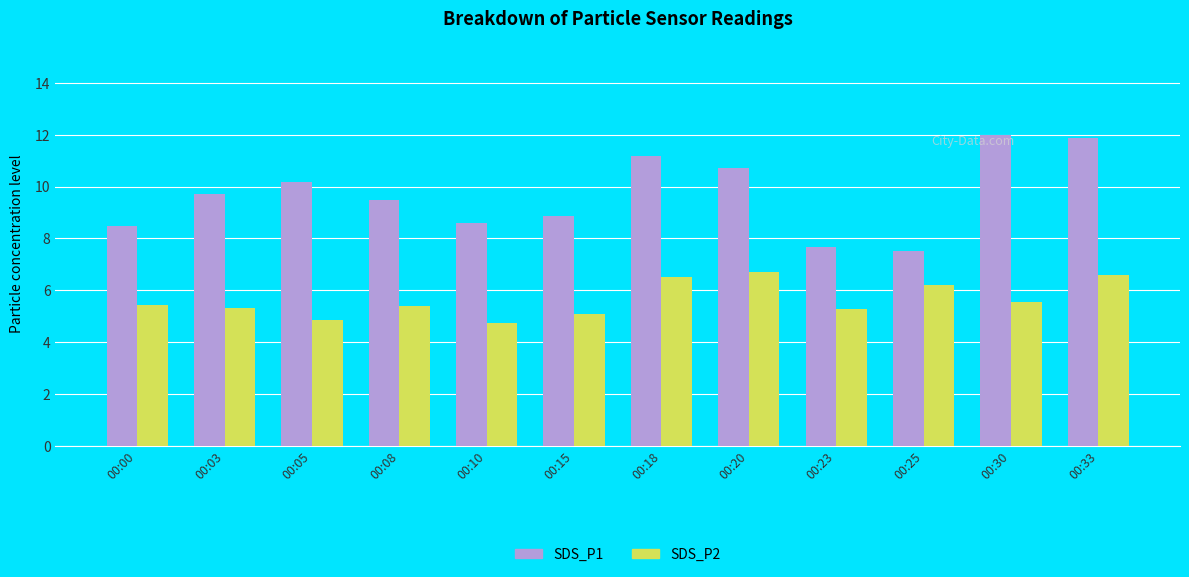

What is the value of the SDS_P1 bar at the 7th from the left?

11.2